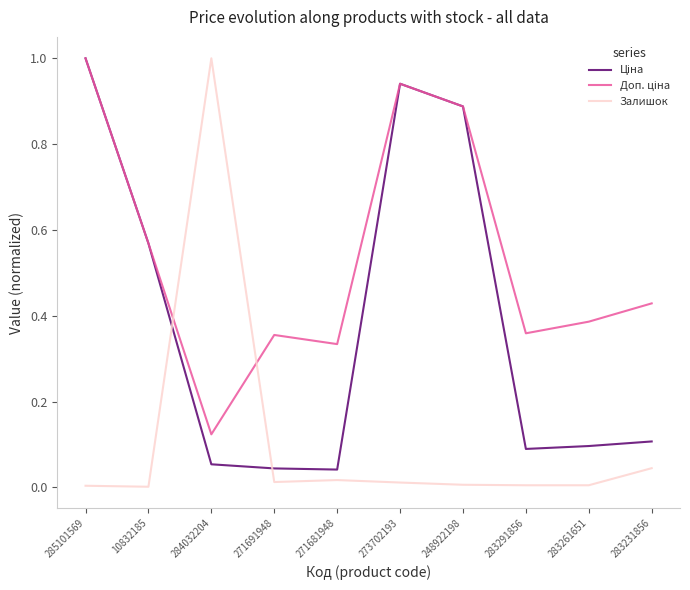

What is the difference between the maximum and minimum values in the Залишок series?

1.0